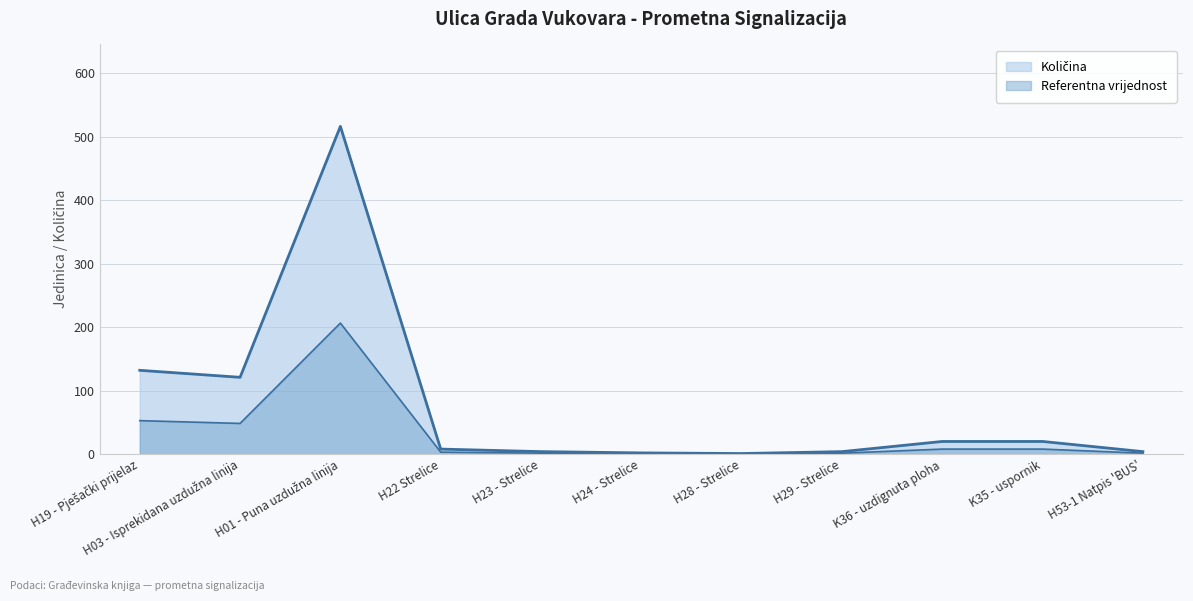

What is the approximate value at H22 Strelice, to the nearest 10?

10